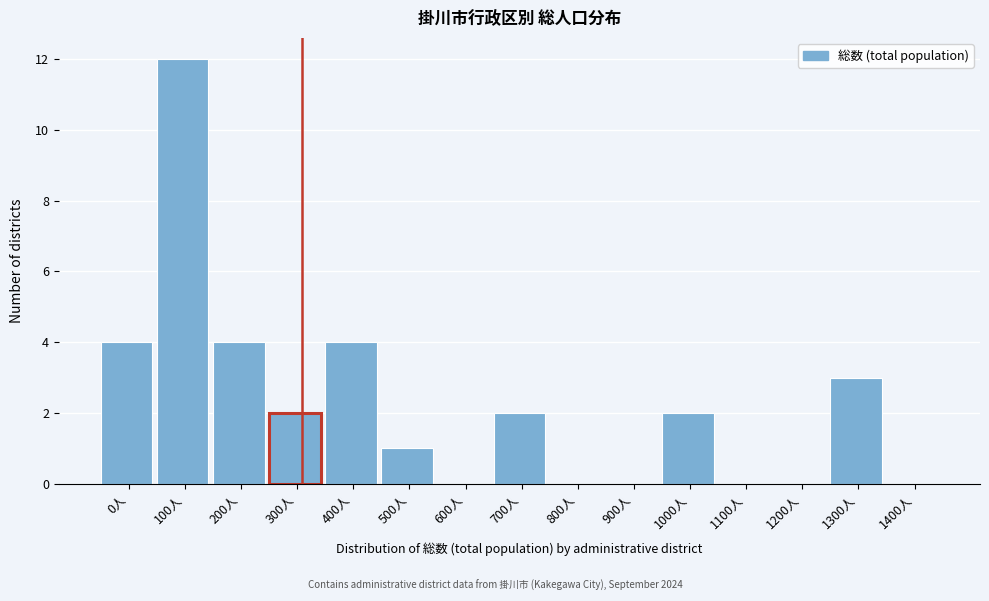

Reading right to left, what are all the values shown in this chart?

1400人=0	1300人=3	1200人=0	1100人=0	1000人=2	900人=0	800人=0	700人=2	600人=0	500人=1	400人=4	300人=2	200人=4	100人=12	0人=4